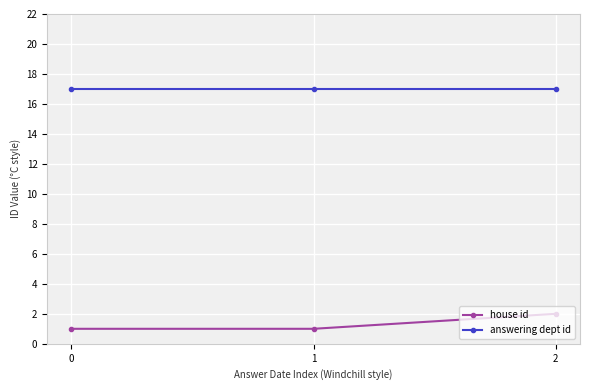

What is the difference between the highest and lowest values at 0?

16